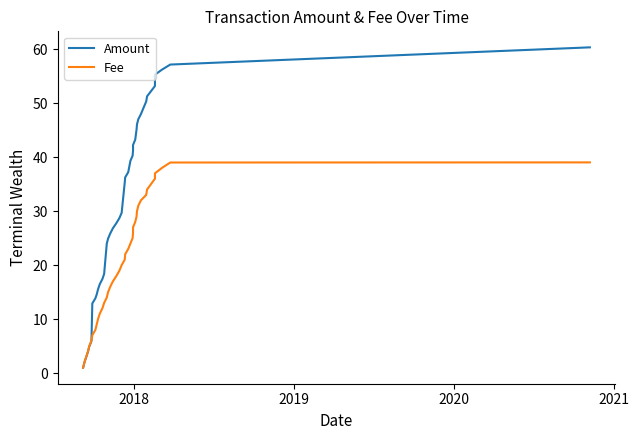

Count the number of data series in this chart.

2